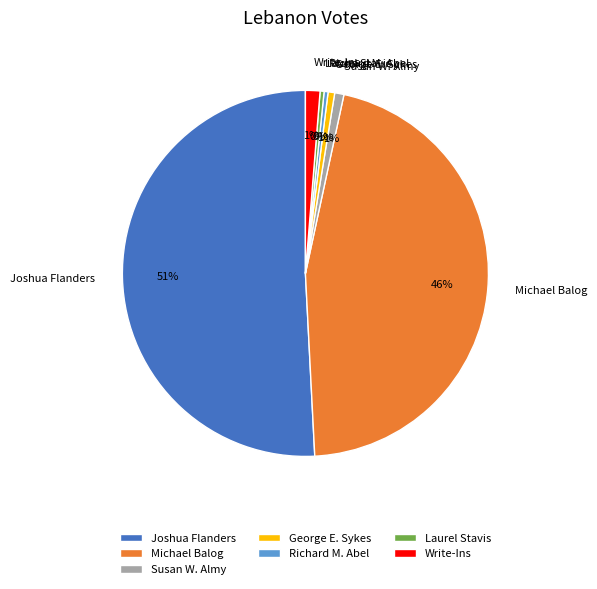

What is the largest slice in the pie chart?

Joshua Flanders